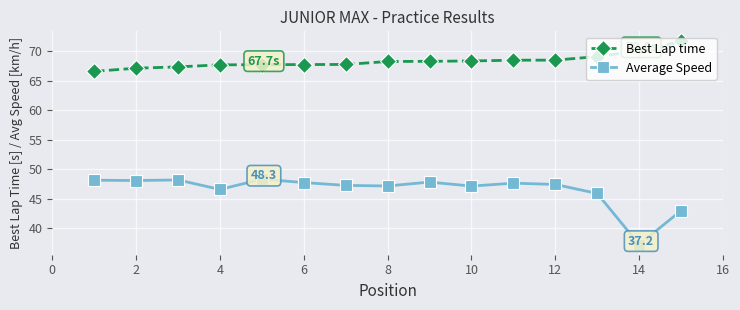

What is the highest value of the Best Lap time series?

71.6